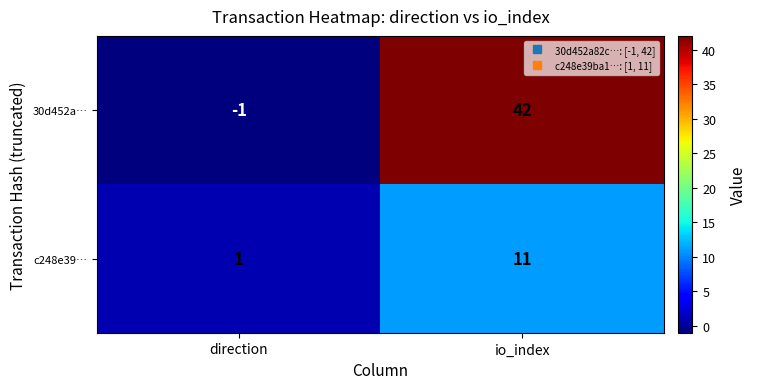

Reading left to right, list all the values displayed in this chart.

30d452a…: direction=-1	io_index=42
c248e39…: direction=1	io_index=11